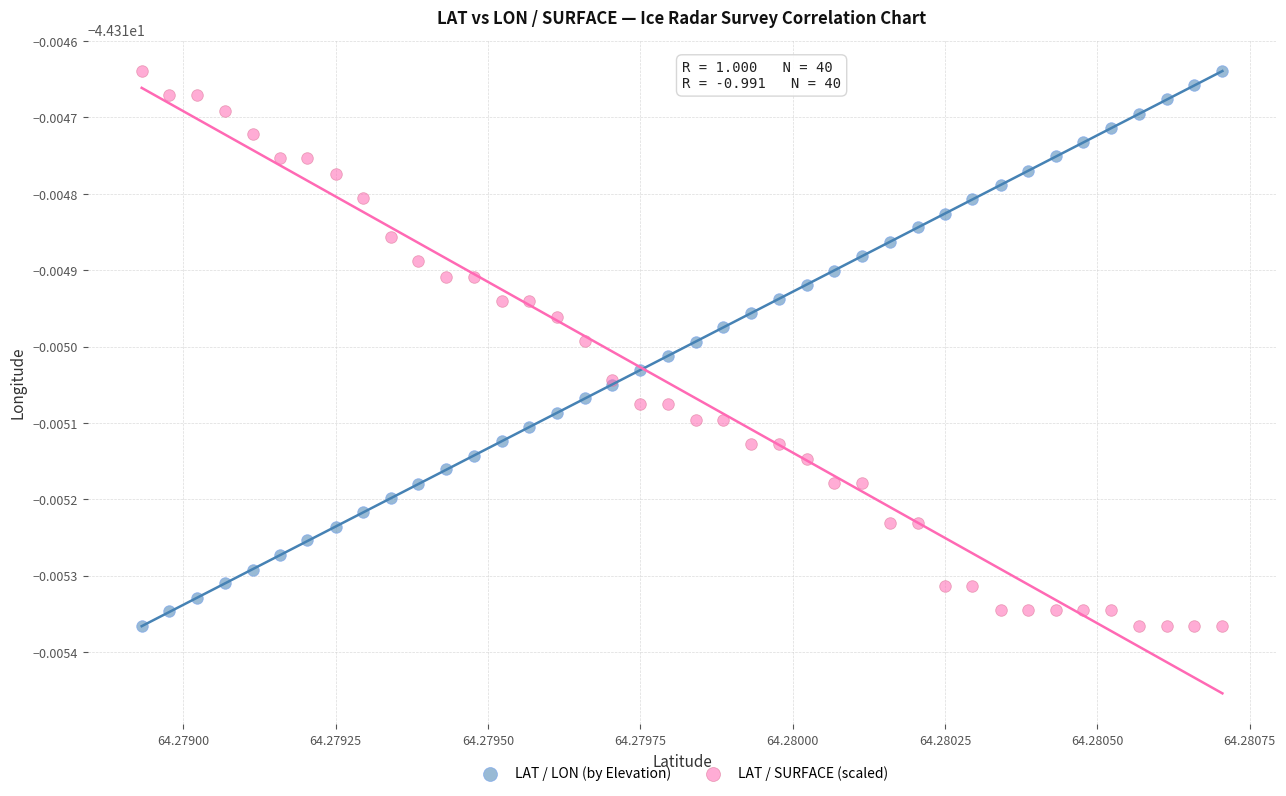

What are all the series names shown in the legend?

LAT / LON (by Elevation), LAT / SURFACE (scaled)